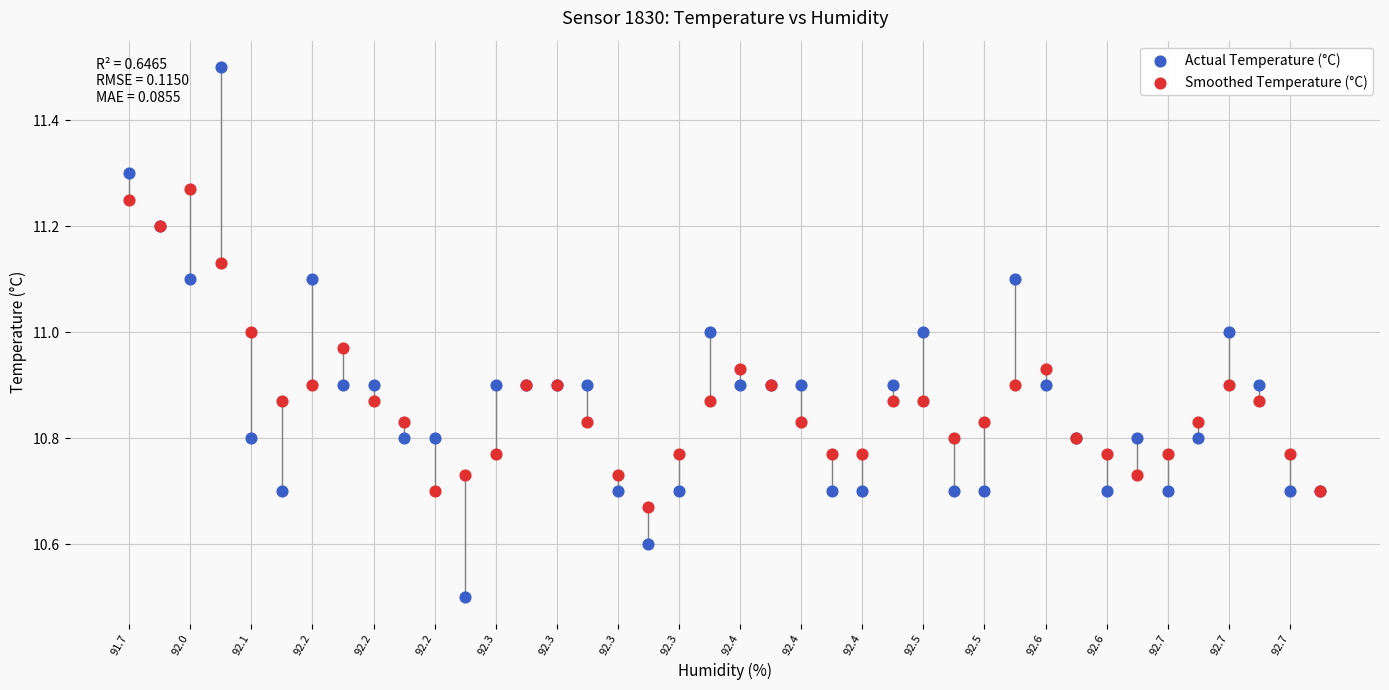

Which series contains the lowest Y value?

Actual Temperature (°C)